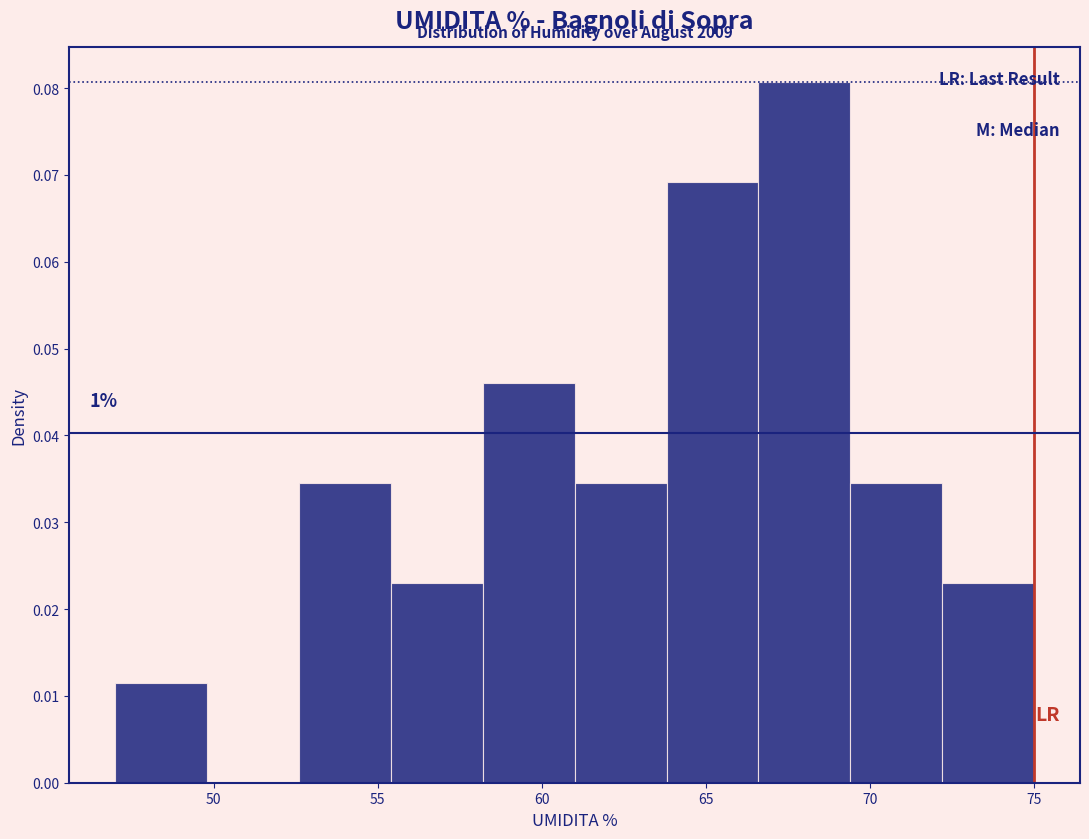

Which range on the x-axis has the tallest bar?

66.6 to 69.4